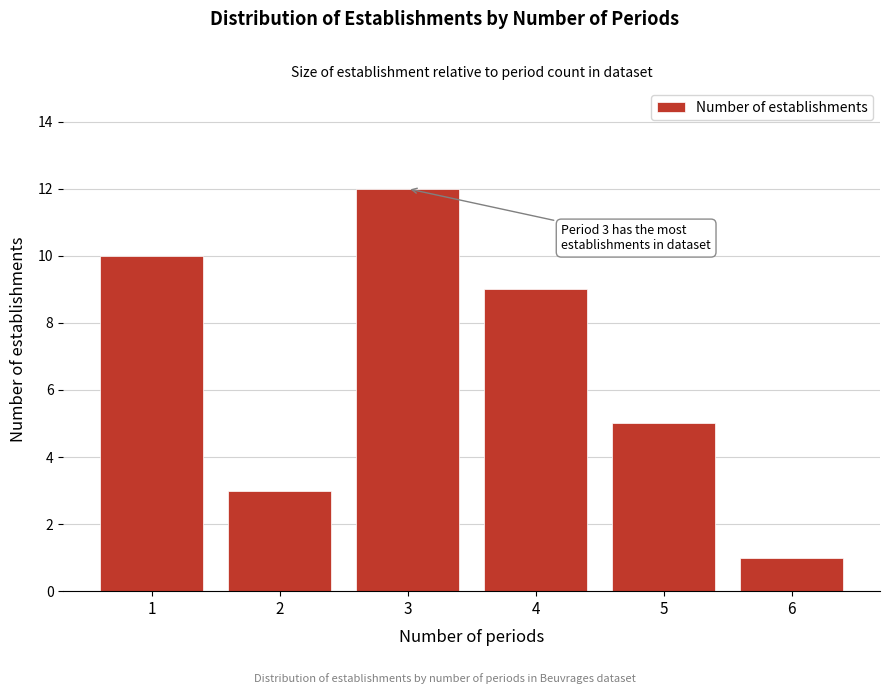

Reading left to right, transcribe all the data shown in this chart.

10	3	12	9	5	1